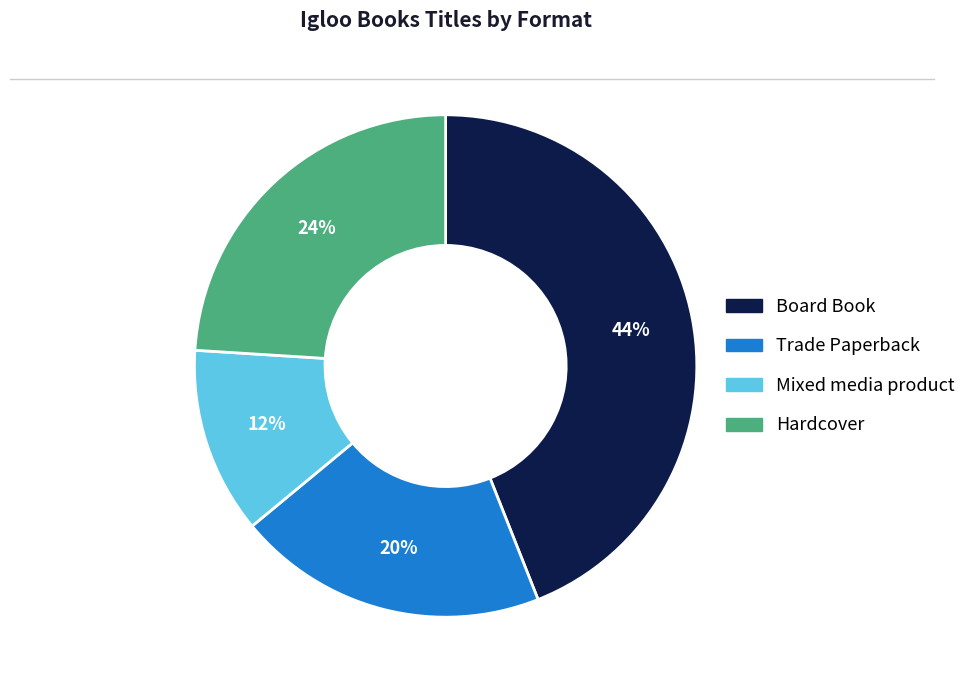

Does Mixed media product account for over 50% of the chart?

No